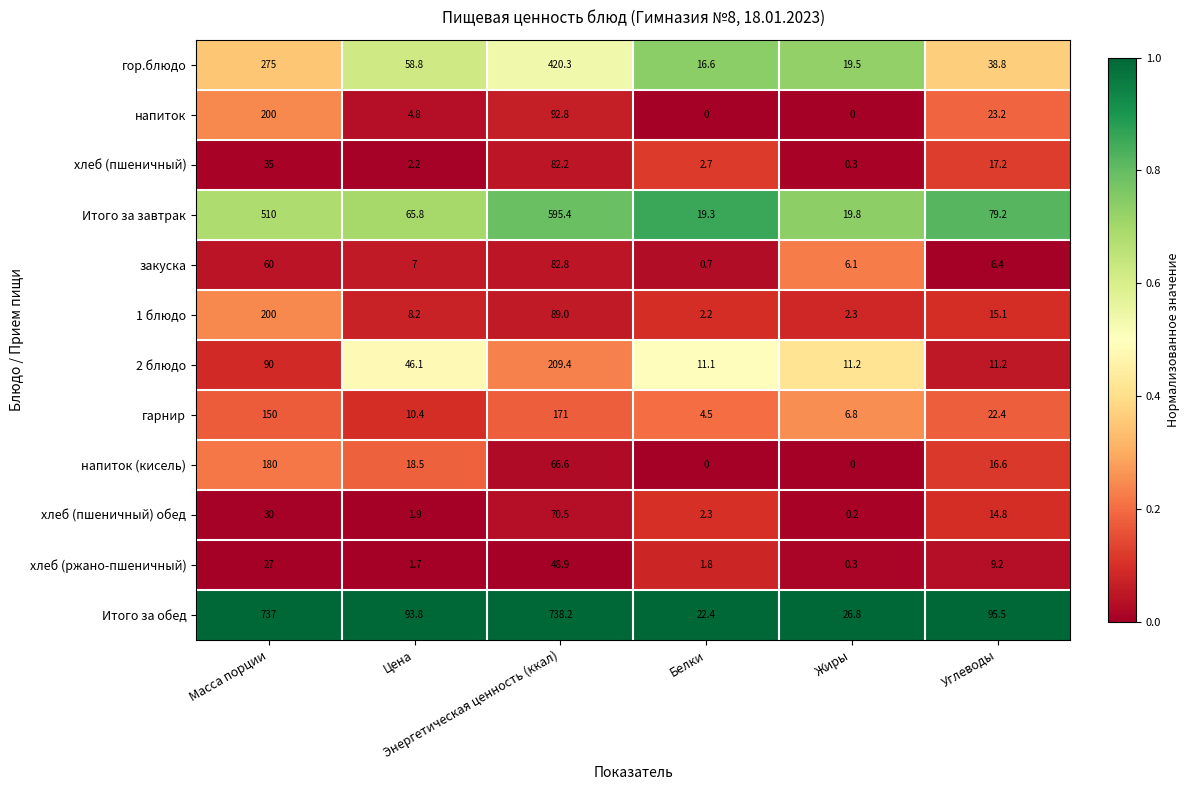

Which series has the largest range (max minus min)?

Итого за обед